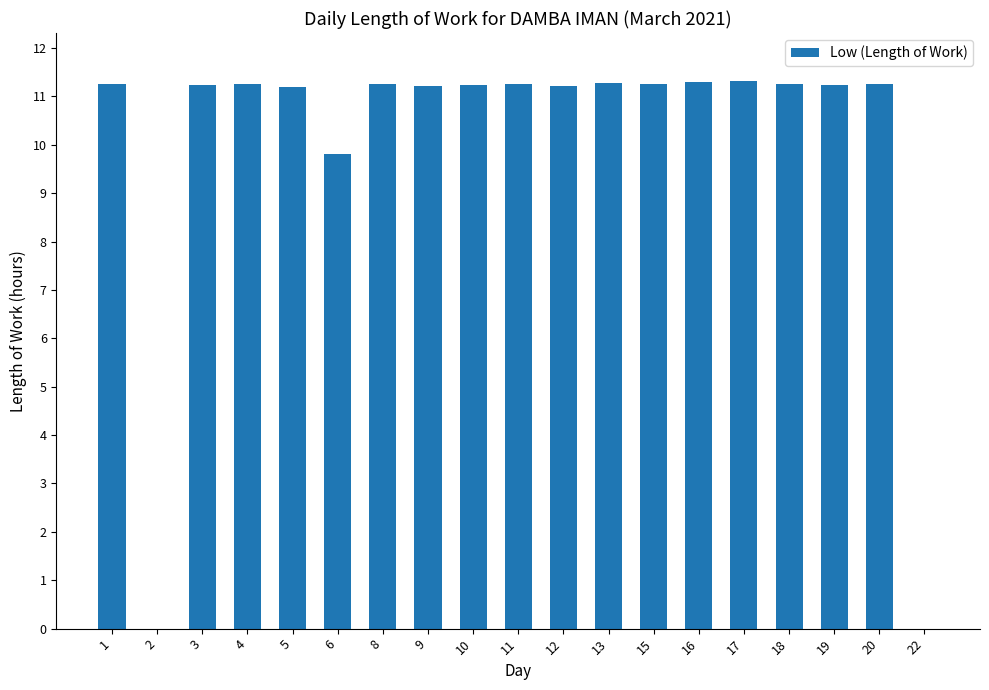

What is the sum of the values at 22 and 4?

11.3